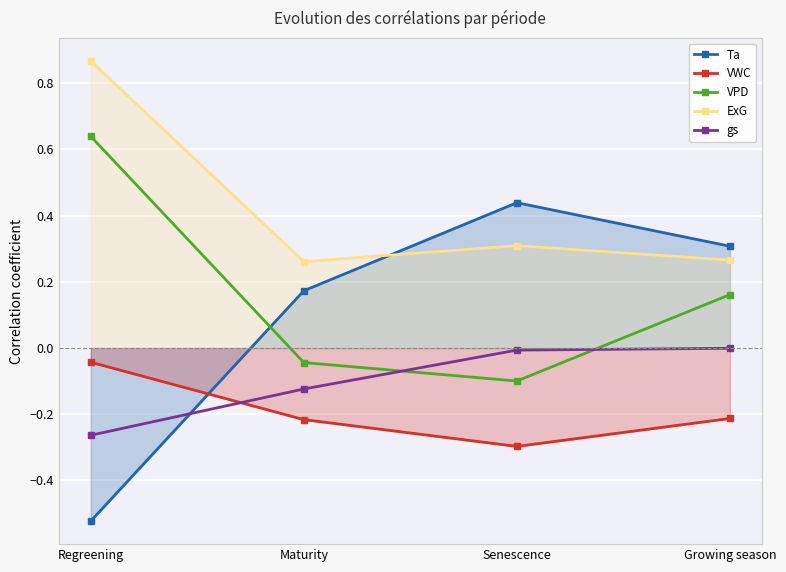

What are all the series names shown in the legend?

Ta, VWC, VPD, ExG, gs